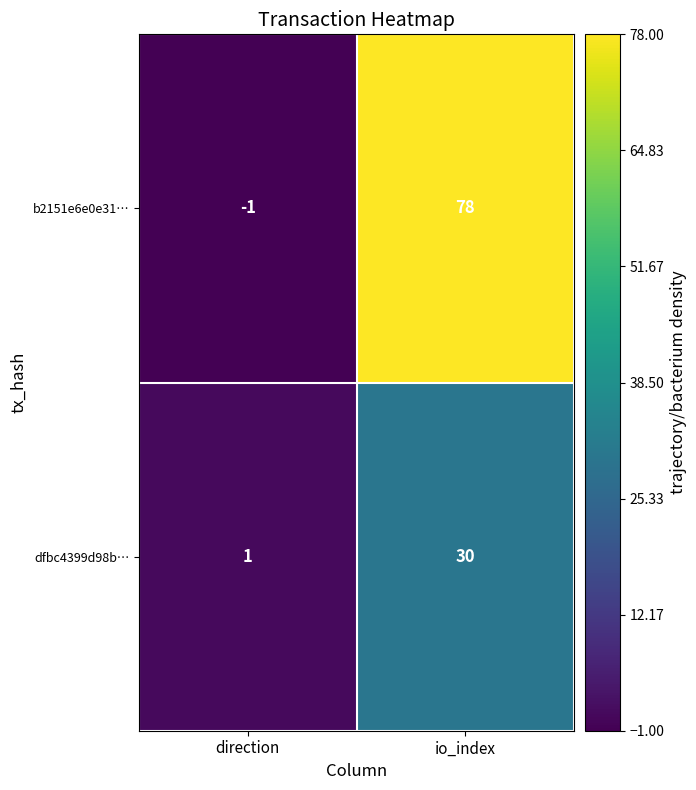

Is it true that dfbc4399d98b… equals 1 at direction?

True